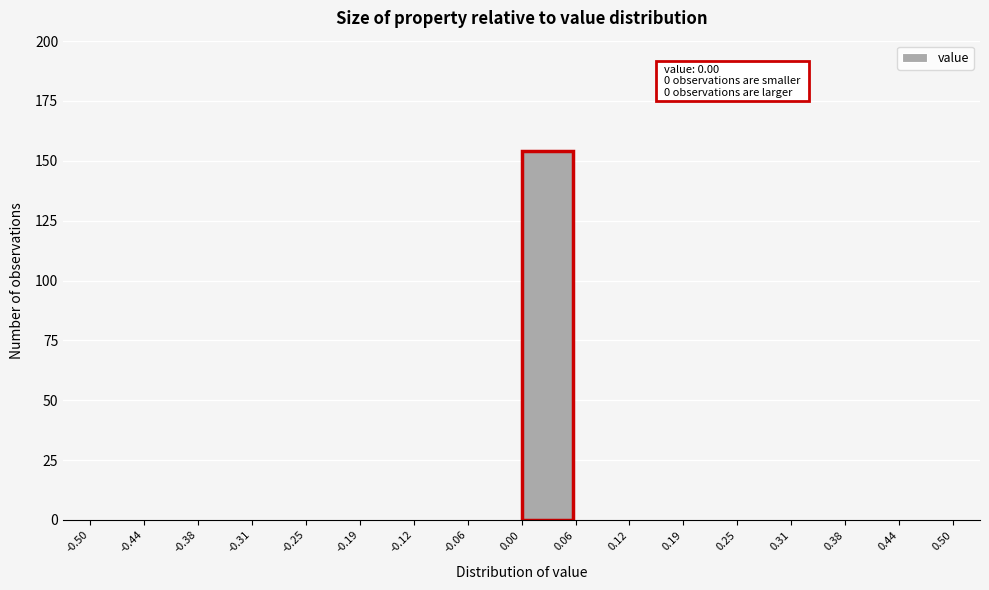

Over which range of the x-axis is the bar tallest?

0.00 to 0.06